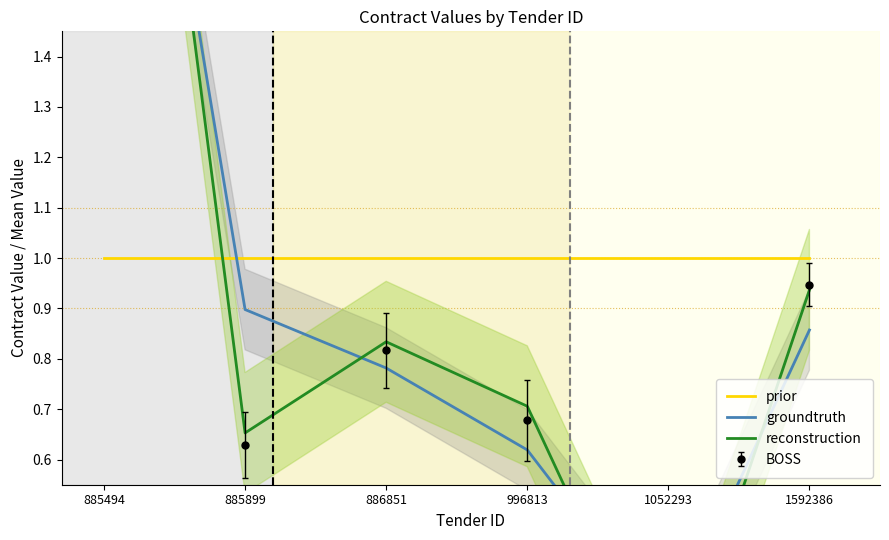

What is the smallest value displayed?

0.1